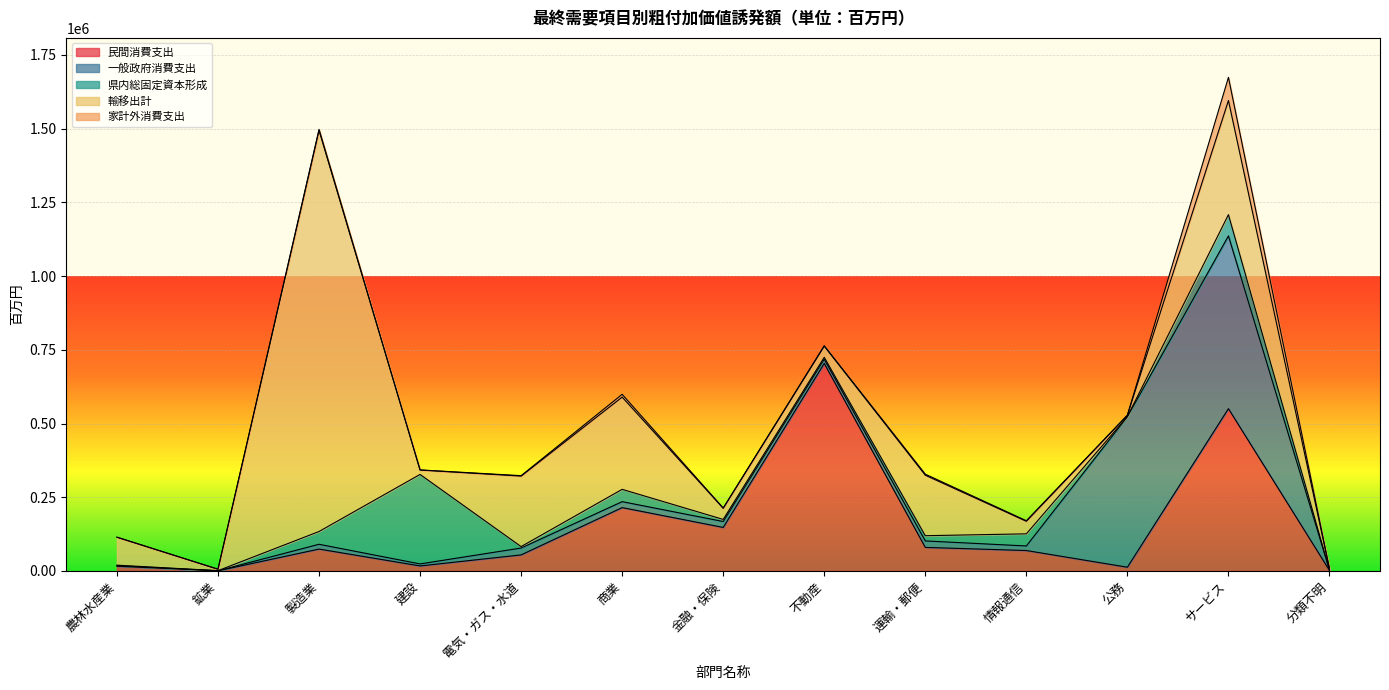

Is the value of 家計外消費支出 at 電気・ガス・水道 greater than the value of 輸移出計 at 電気・ガス・水道?

No